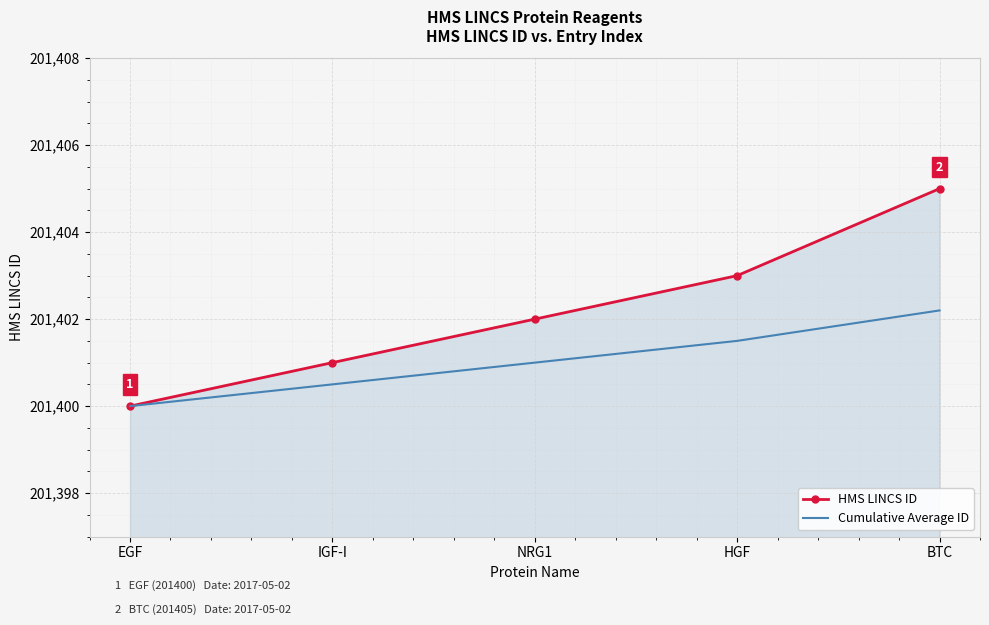

The value of Cumulative Average ID at HGF is 331393.7. True or false?

False